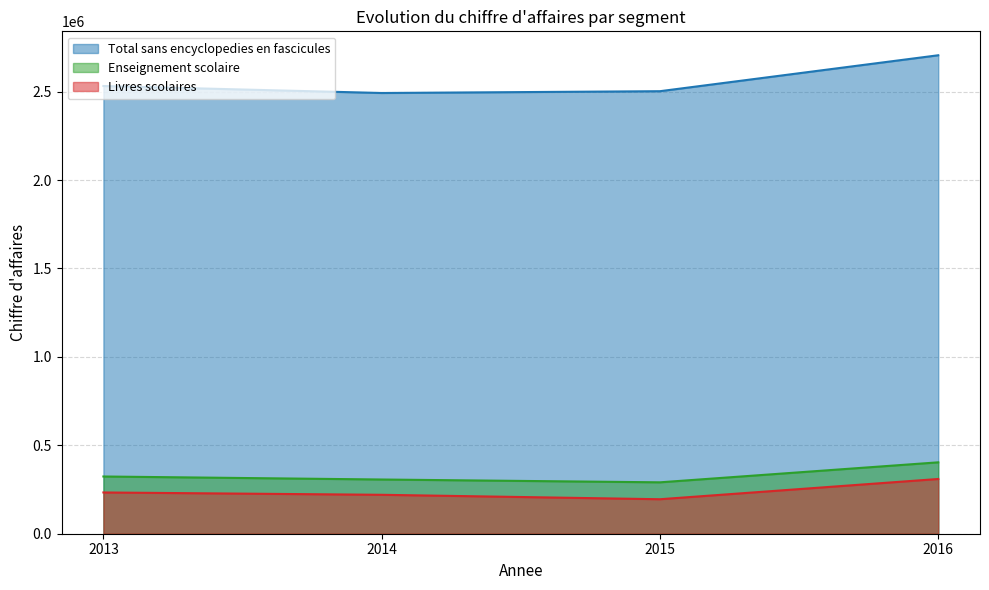

How many lines are shown in the chart?

3